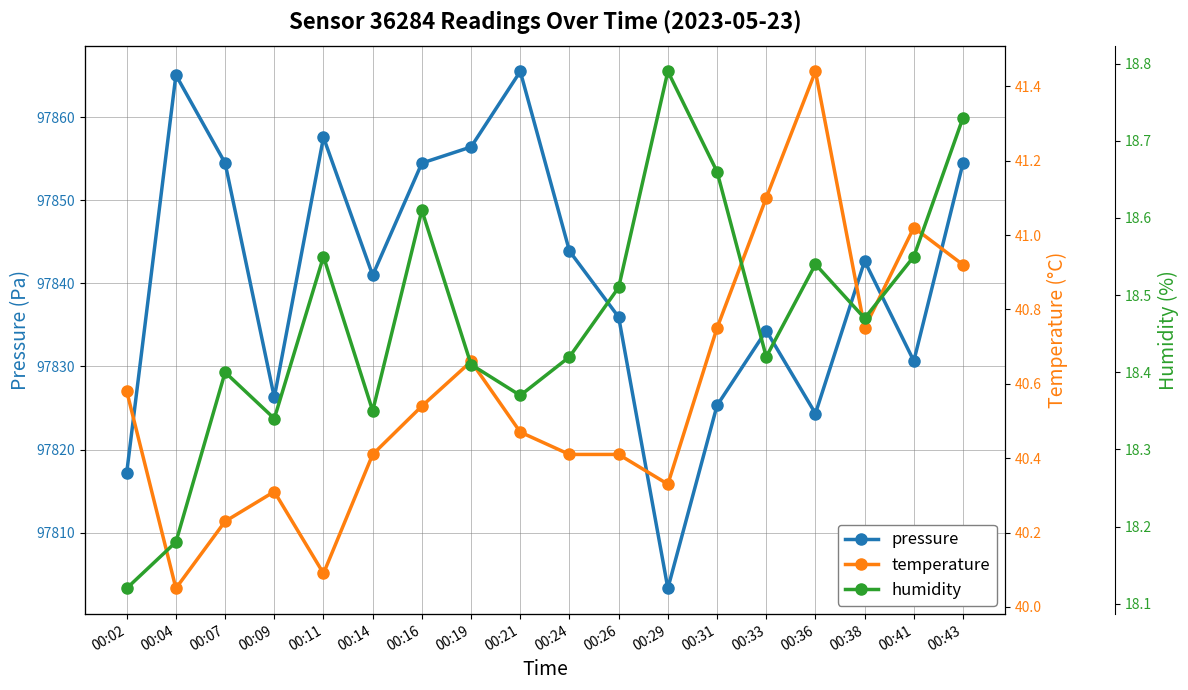

What is the value of the pressure point at the 11th from the left?

97835.9